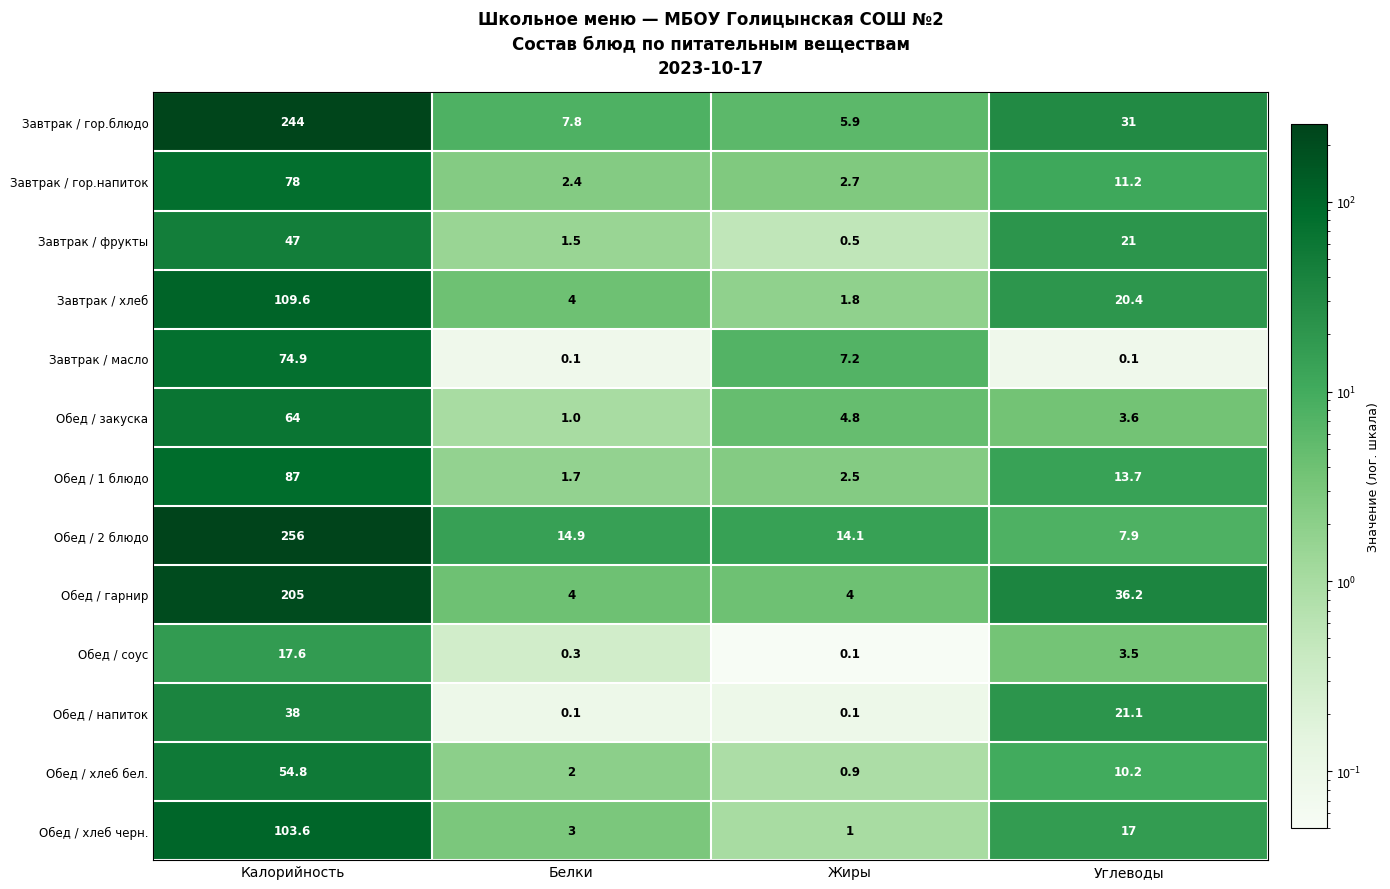

Count the number of categories in the chart.

4